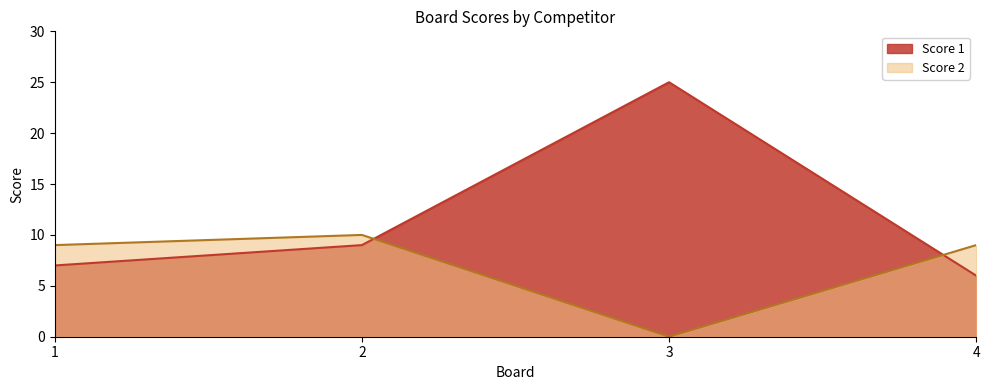

Where is the first local maximum for Score 2?

2